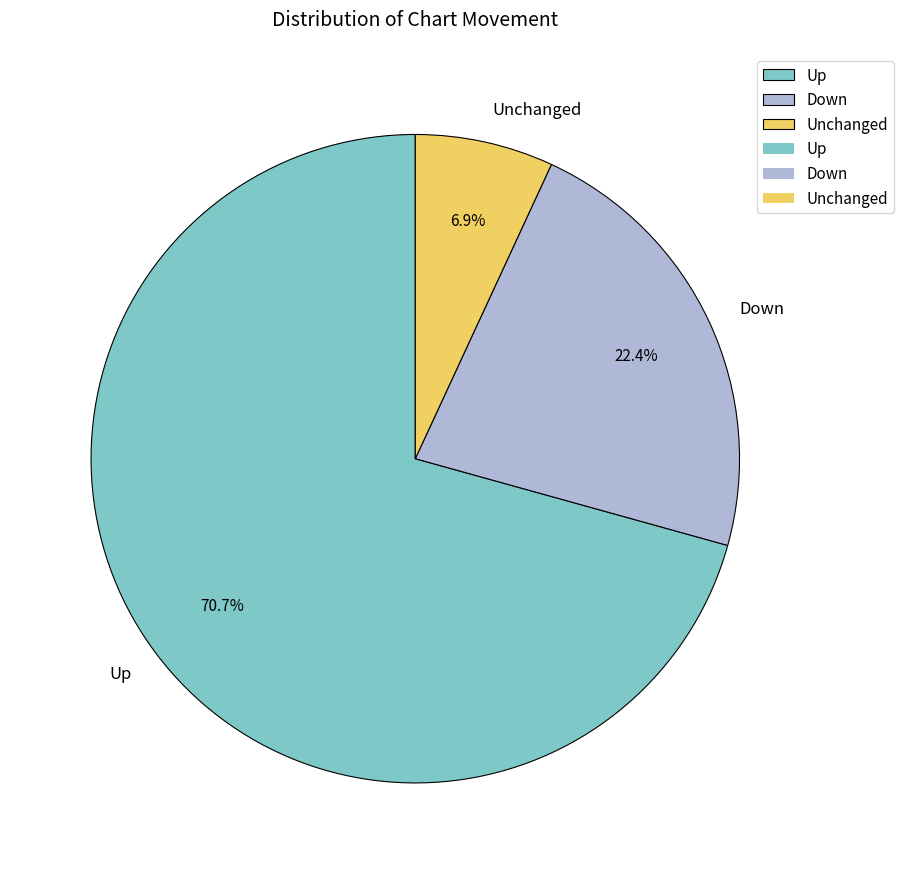

Is there a majority slice in this chart?

Yes